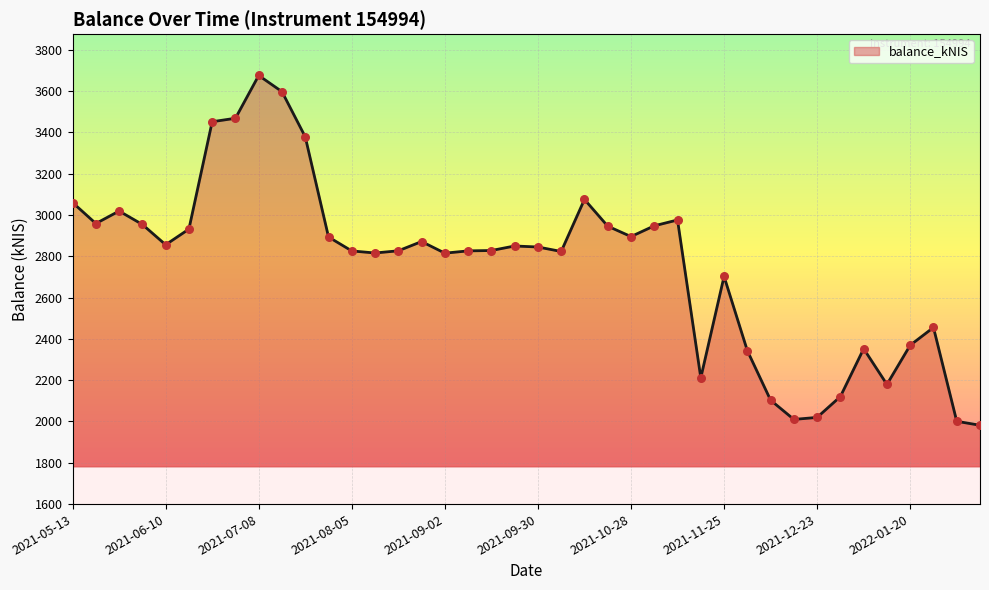

The value at 2021-06-10 is 3813.7. True or false?

False